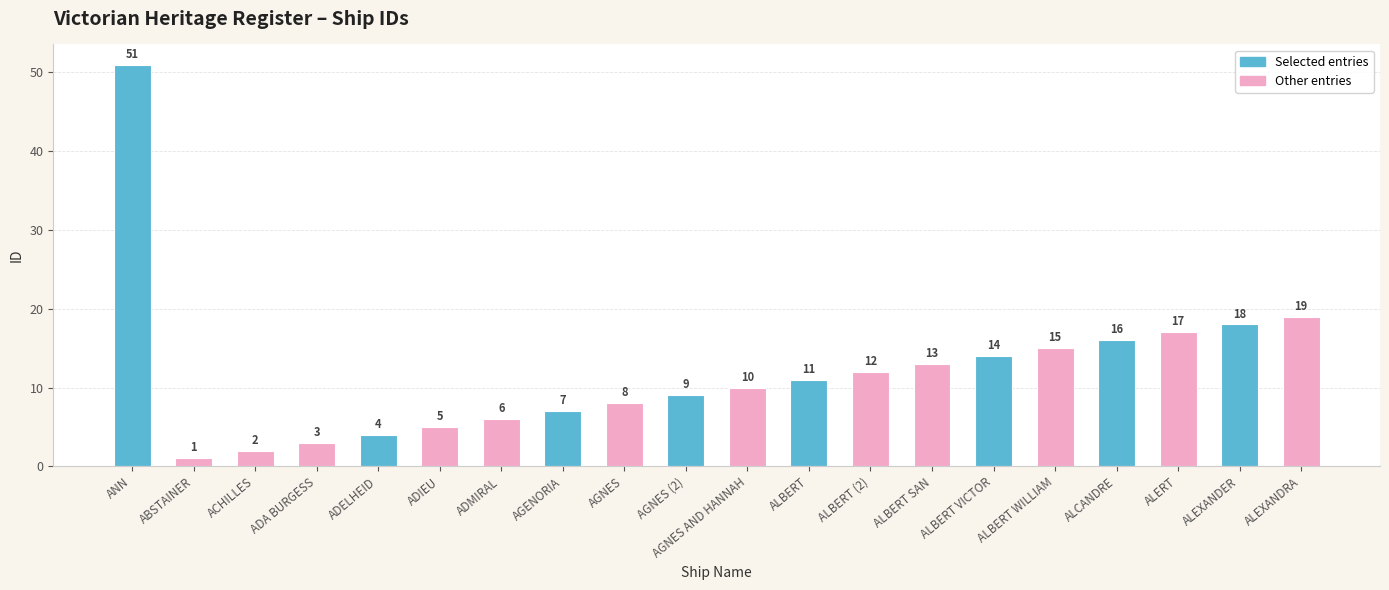

How many values are below 11?

10